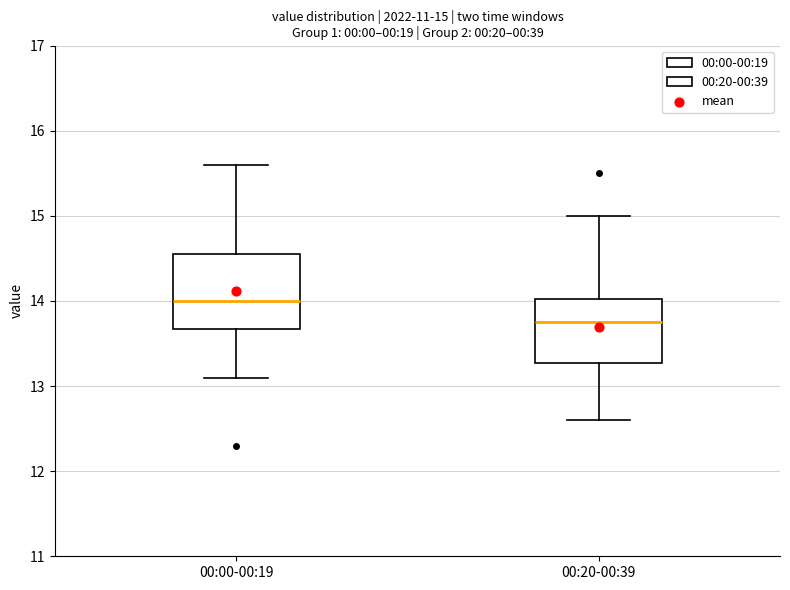

Comparing the boxes themselves (not the whiskers), which one is the tallest?

00:00-00:19